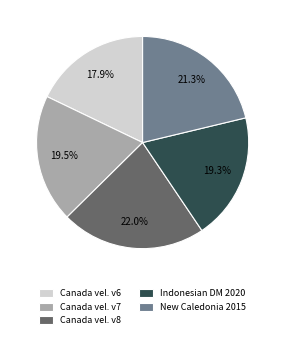

What is the smallest slice in the pie chart?

Canada vel. v6